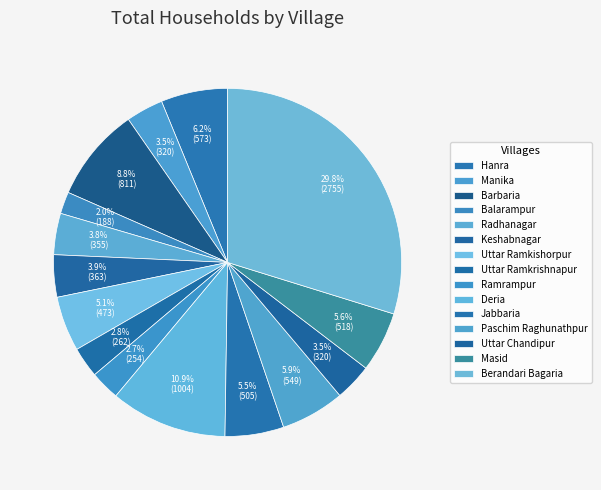

Is it true that Berandari Bagaria is 40% of the pie?

False